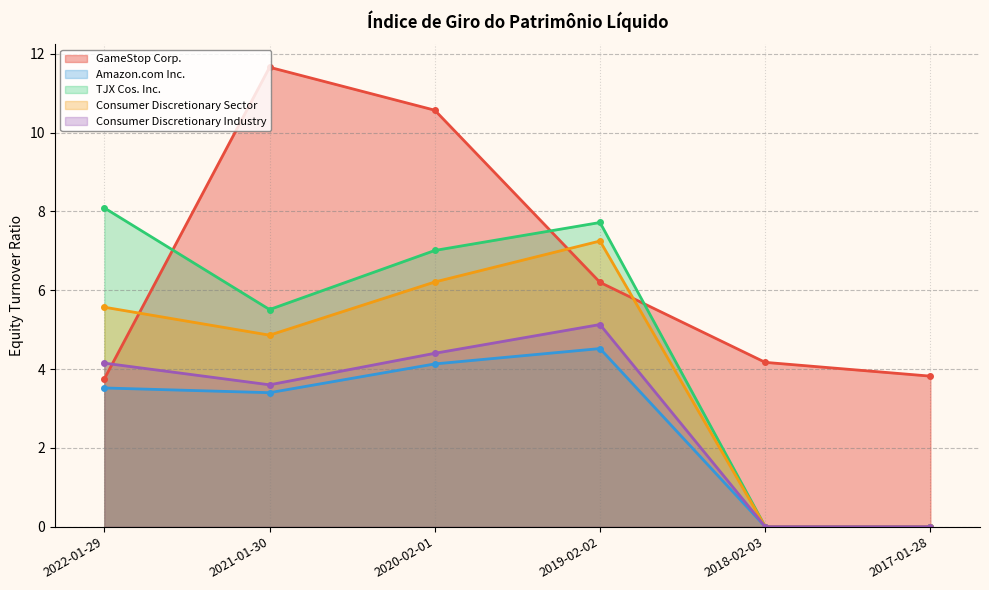

What is the value of the Consumer Discretionary Sector point at the 3rd from the left?

6.2